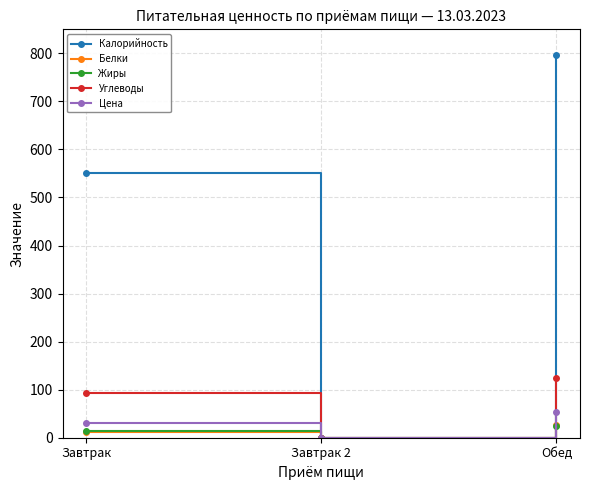

How many positive values does the Калорийность series have?

2